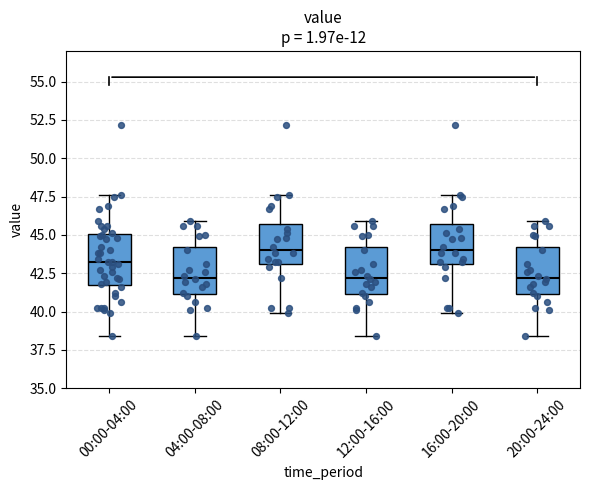

Reading left to right, read every box against the y-axis: the position of its median line, the range the box covers, and the ends of its whiskers. The values are not printed on the chart, so give them approximately, as read against the axis.

00:00-04:00: median 43.0, box 42.0 to 45.0, whiskers 38.5 to 47.5
04:00-08:00: median 42.0, box 41.0 to 44.0, whiskers 38.5 to 46.0
08:00-12:00: median 44.0, box 43.0 to 45.5, whiskers 40.0 to 47.5
12:00-16:00: median 42.0, box 41.0 to 44.0, whiskers 38.5 to 46.0
16:00-20:00: median 44.0, box 43.0 to 45.5, whiskers 40.0 to 47.5
20:00-24:00: median 42.0, box 41.0 to 44.0, whiskers 38.5 to 46.0